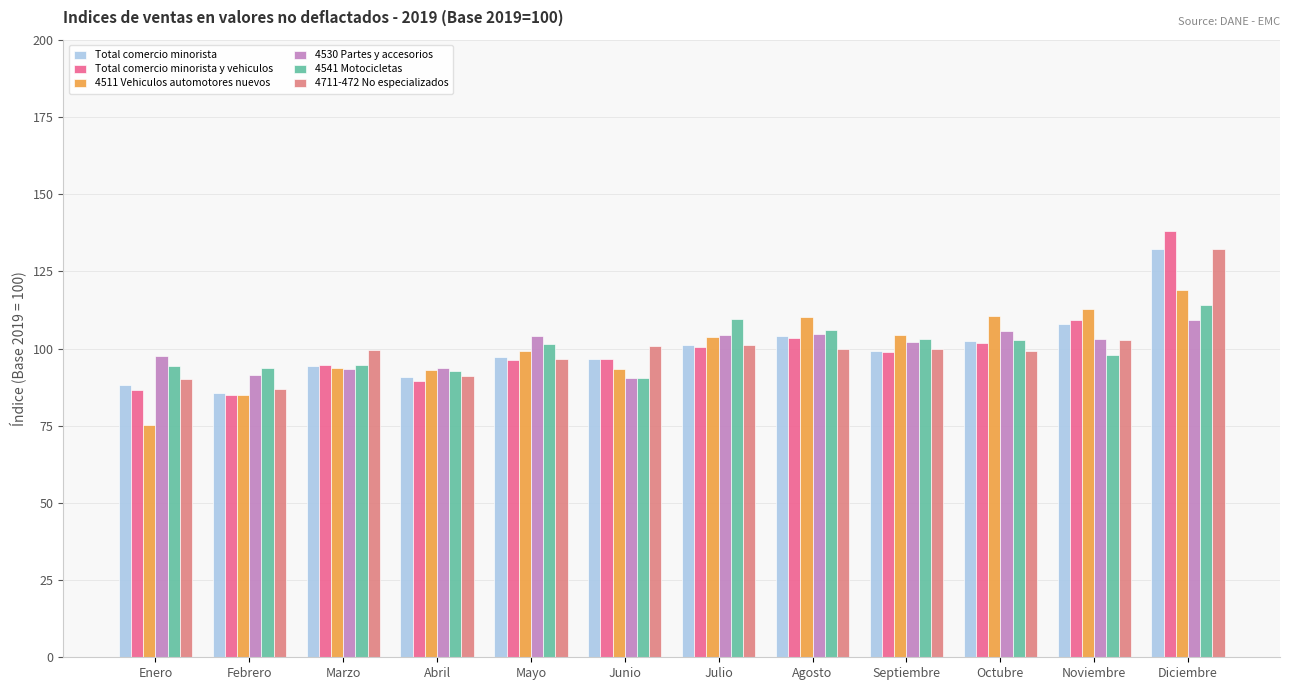

How many values in the Total comercio minorista y vehiculos series exceed 98?

6